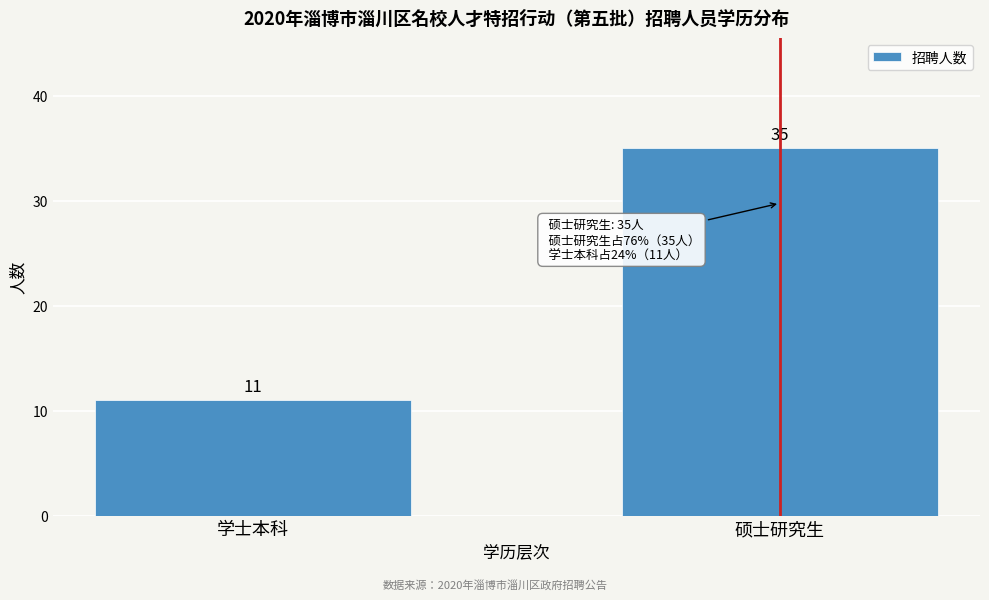

Reading left to right, extract all data points from this chart.

学士本科=11	硕士研究生=35